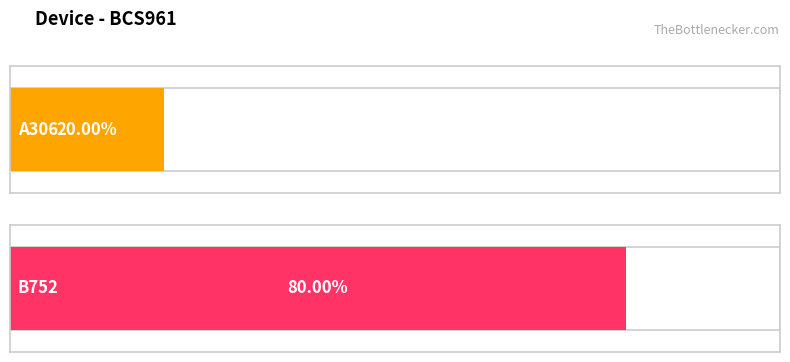

Which has a higher value, B752 or A306?

B752